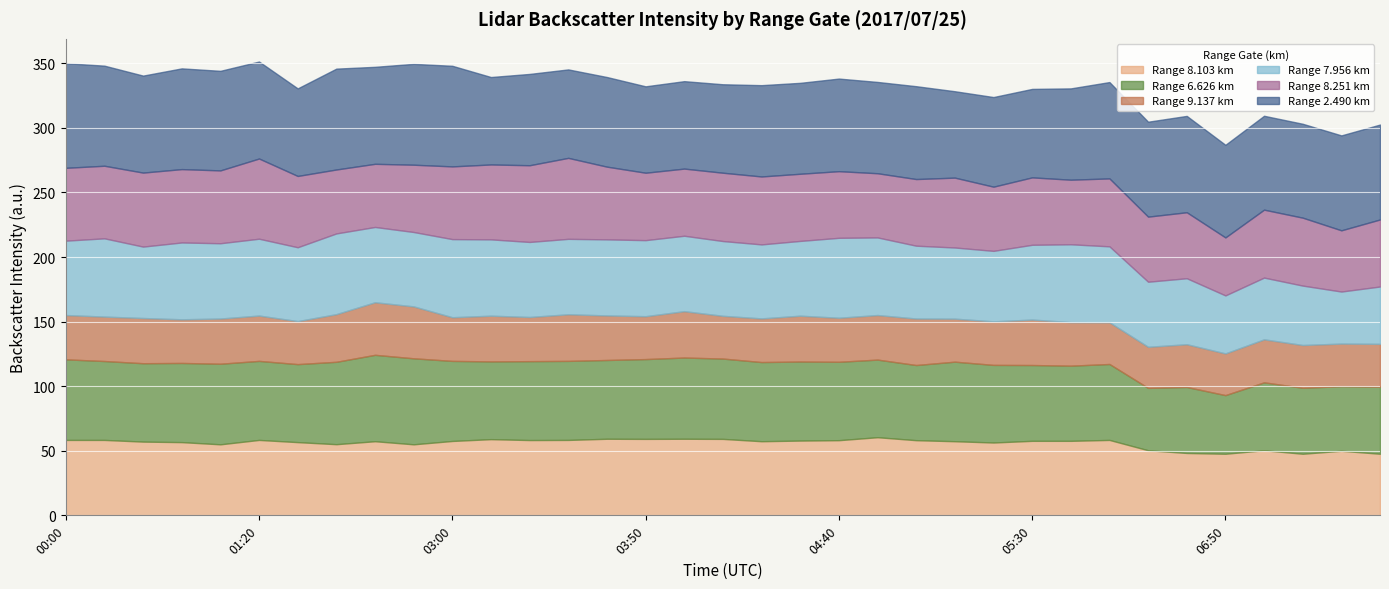

What position from the right is 03:30?

22